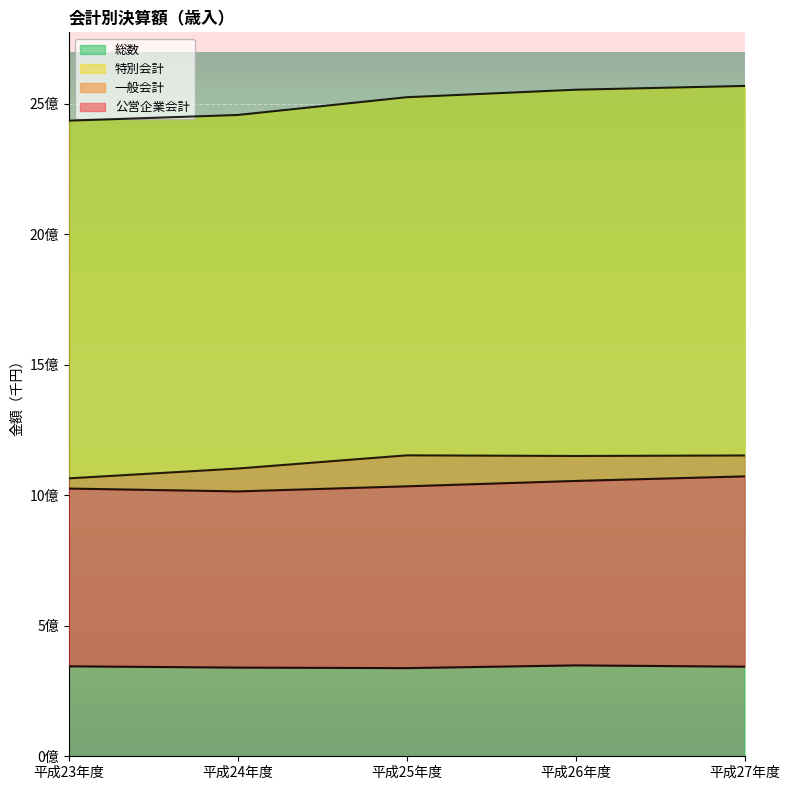

Between 平成25年度 and 平成23年度, which is larger?

平成25年度